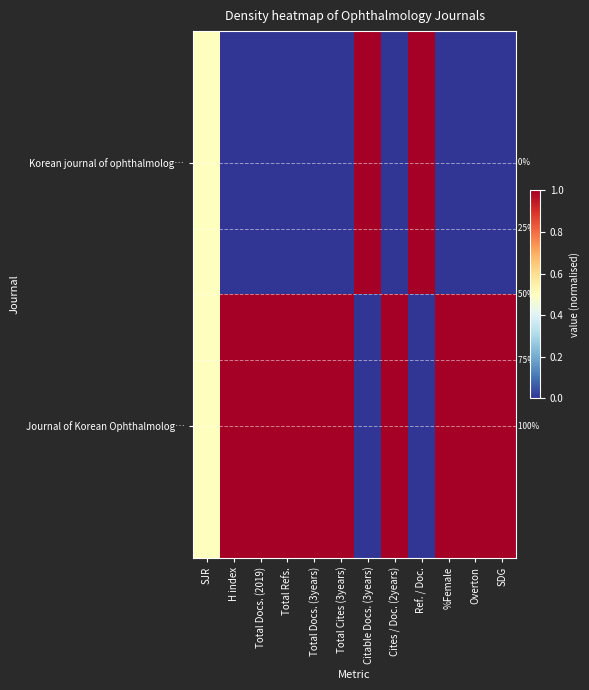

What is the difference between the Journal of Korean Ophthalmolog… values at Ref. / Doc. and H index?

1.0